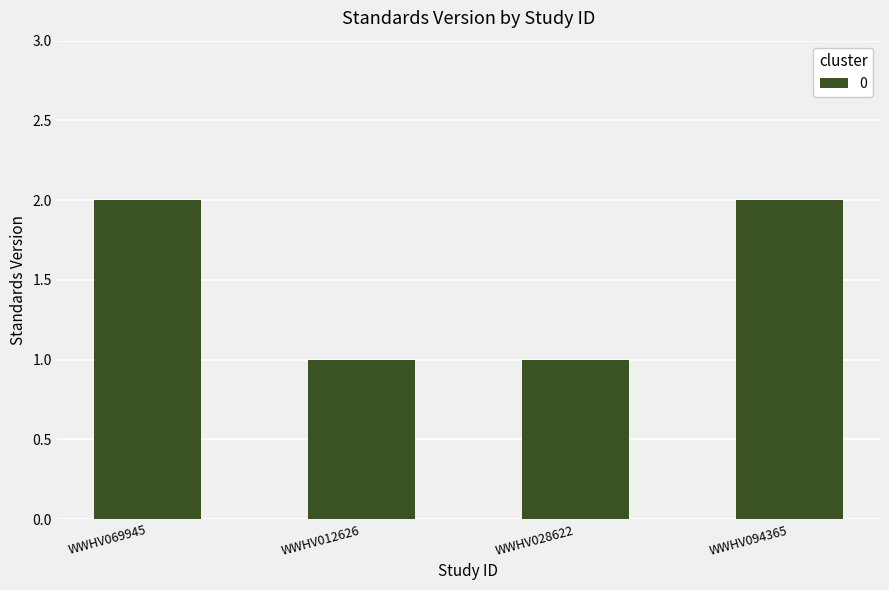

What position from the left is WWHV012626?

2